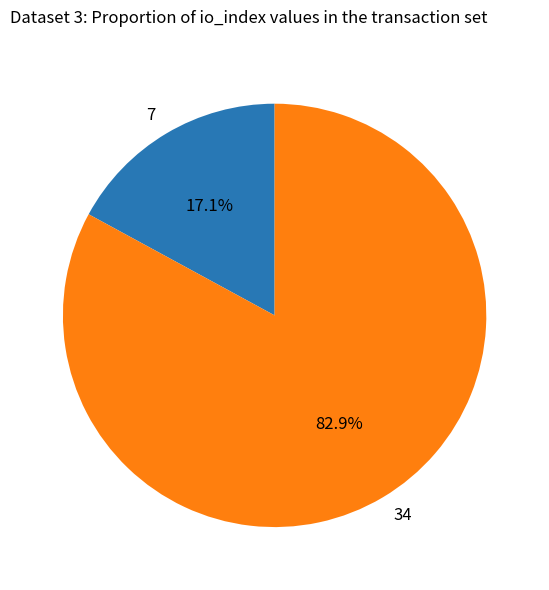

True or false: 7 accounts for 10% of the total.

False